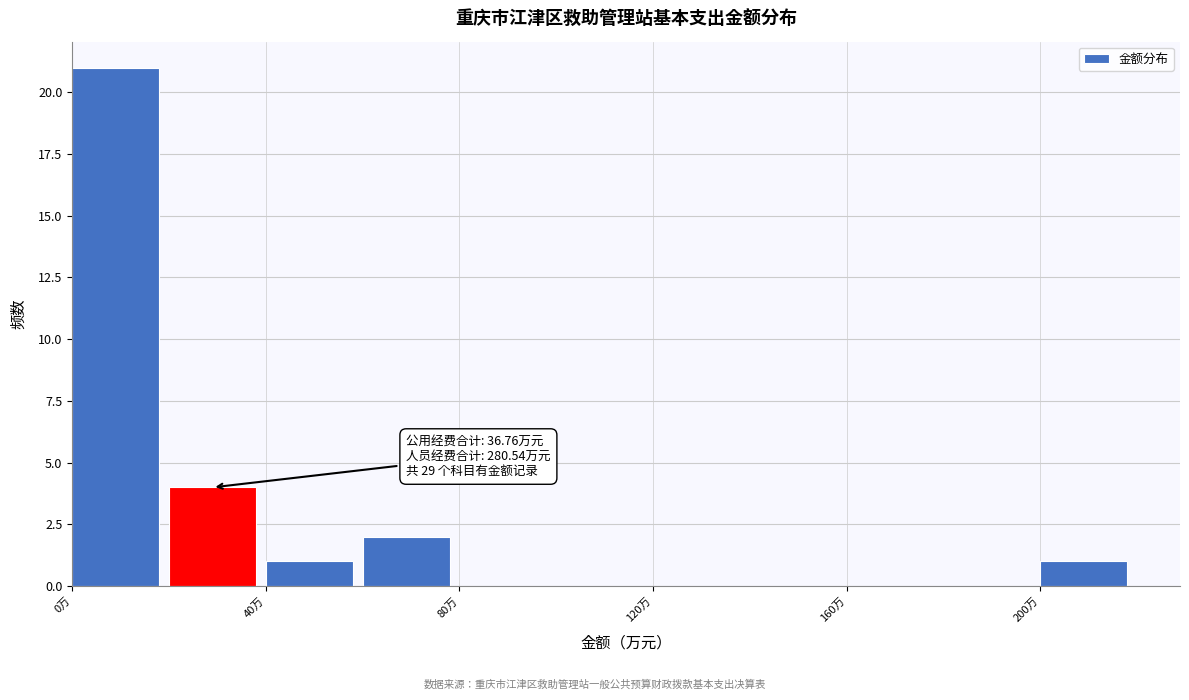

Over which range of the x-axis is the bar tallest?

0 to 20